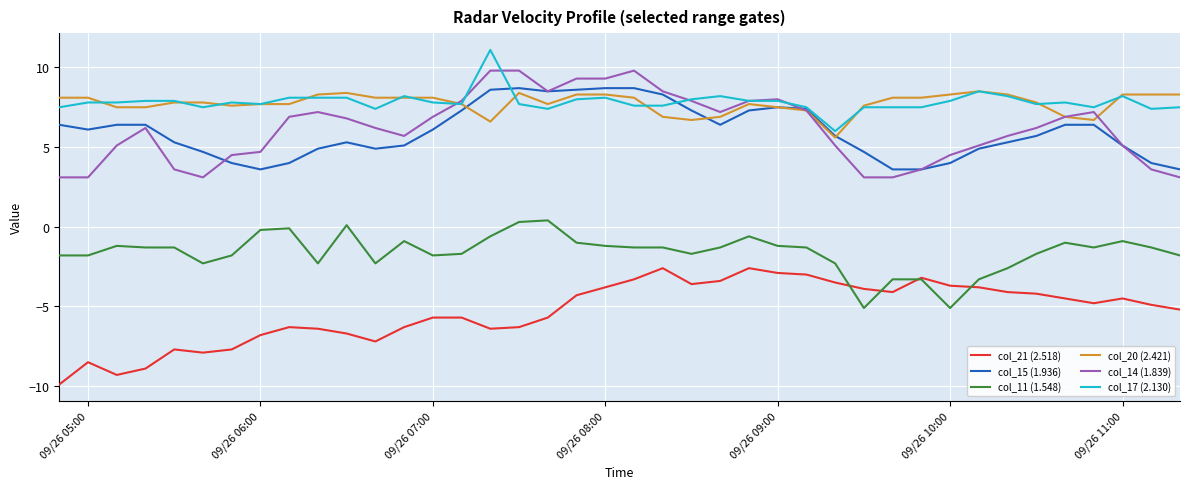

What is the minimum value for col_21 (2.518)?

-9.9